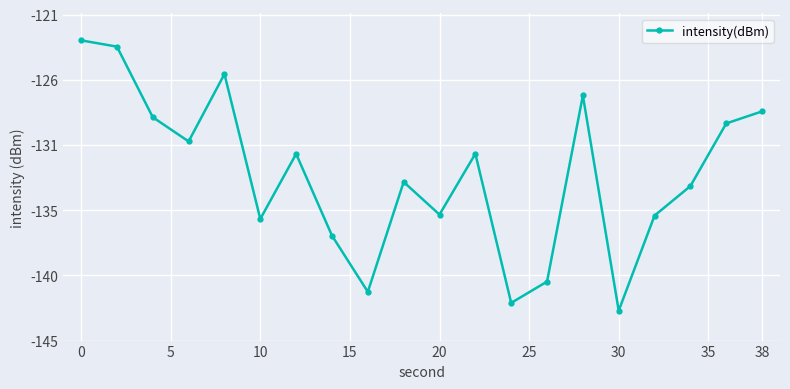

Is this an area chart (filled region under the line)?

No